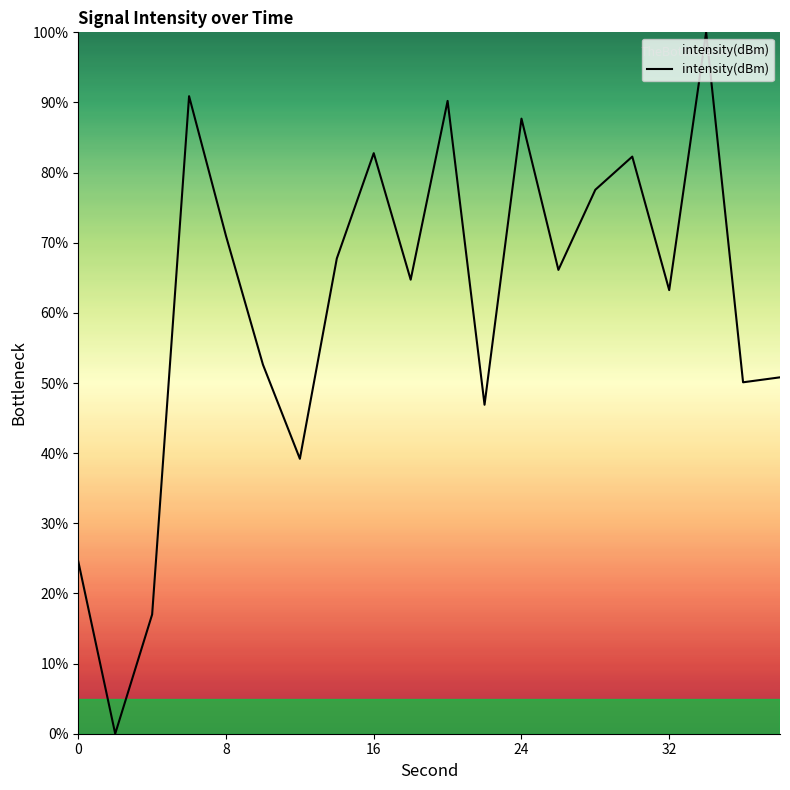

What is the maximum value shown in the chart?

100.0